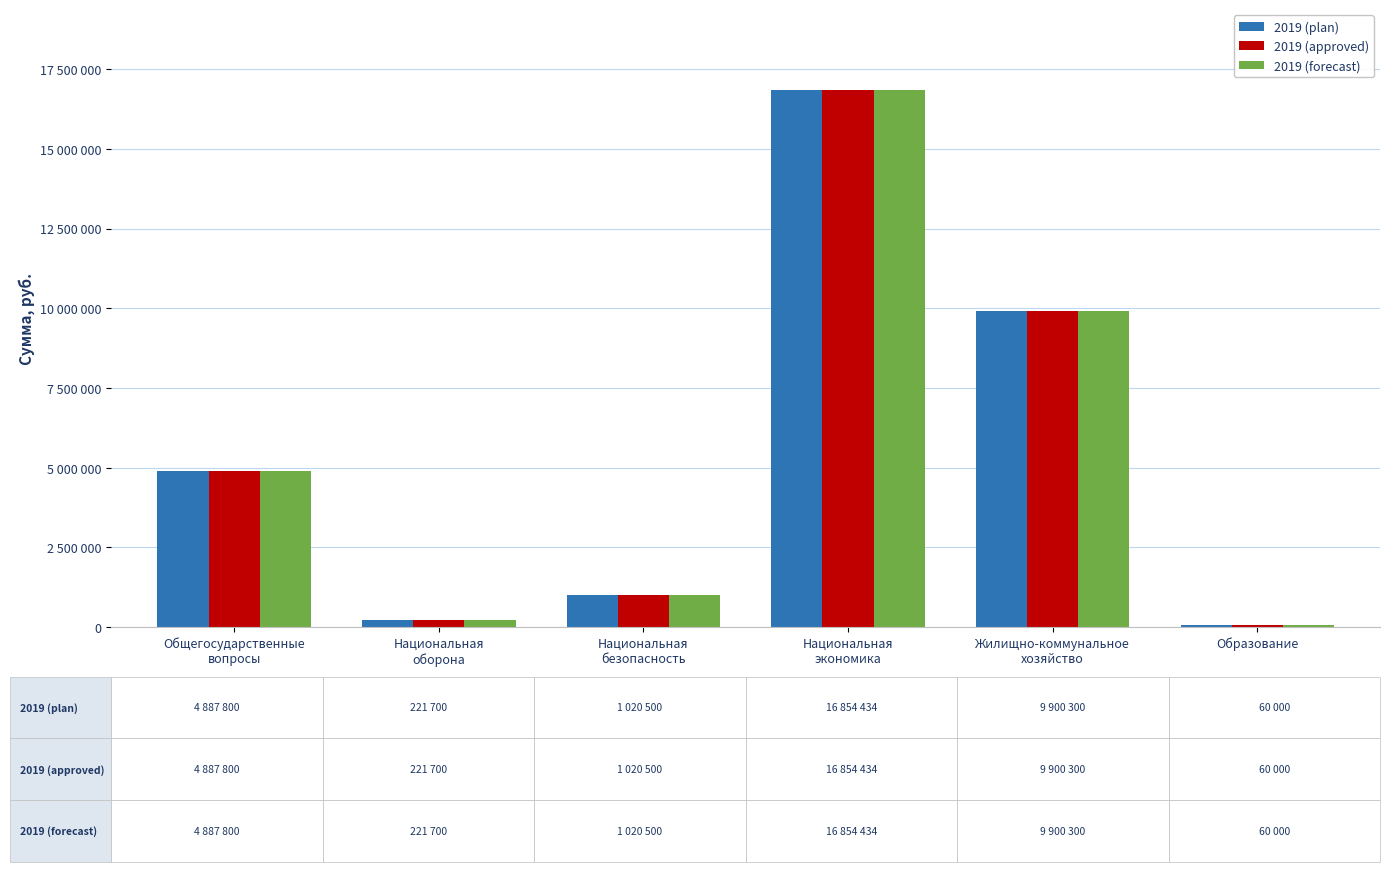

What value does the 2019 (approved) series have at Образование, to the nearest 100?

60000